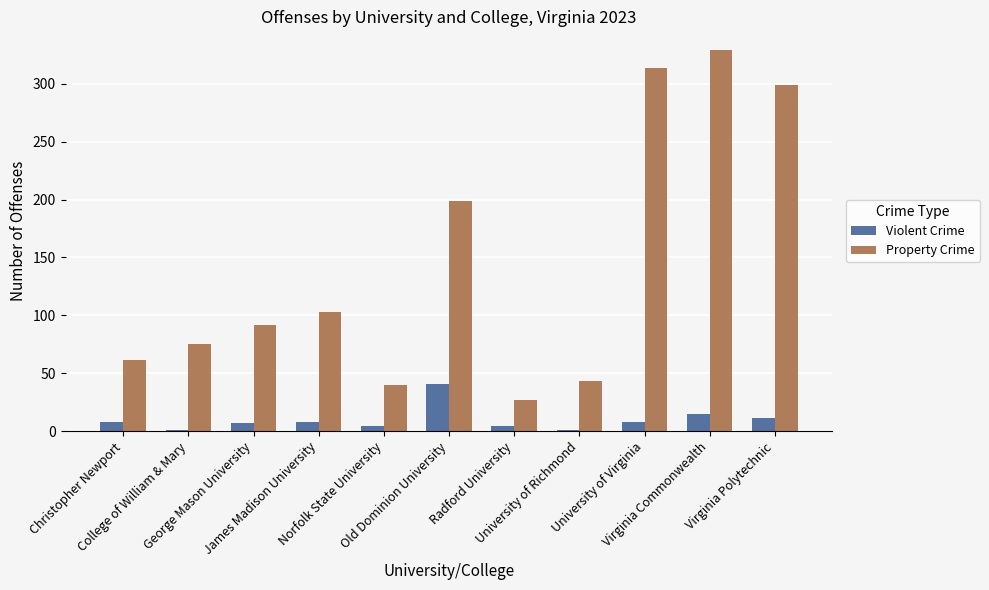

Which series has the largest total across all categories?

Property Crime